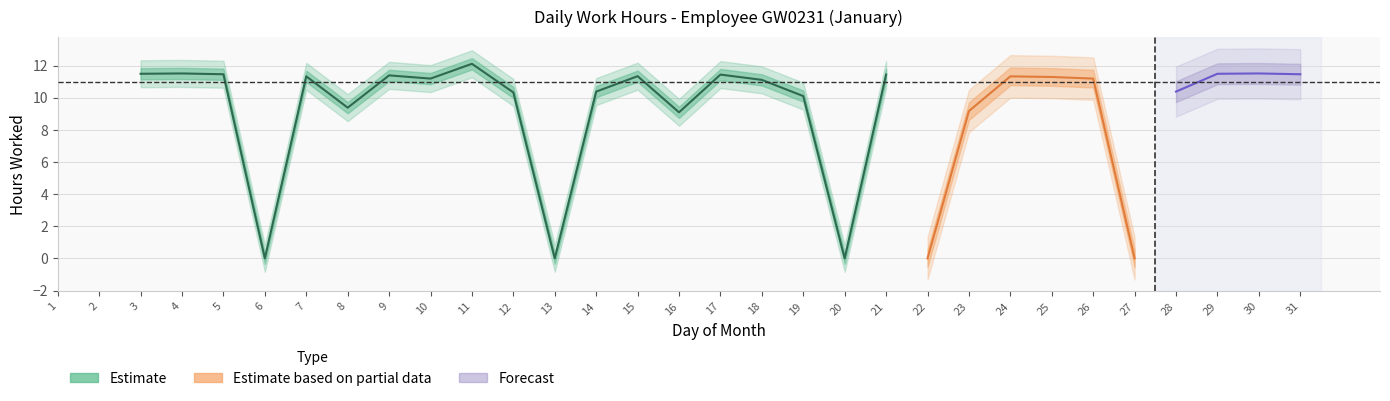

Which label corresponds to the largest value in the chart?

11